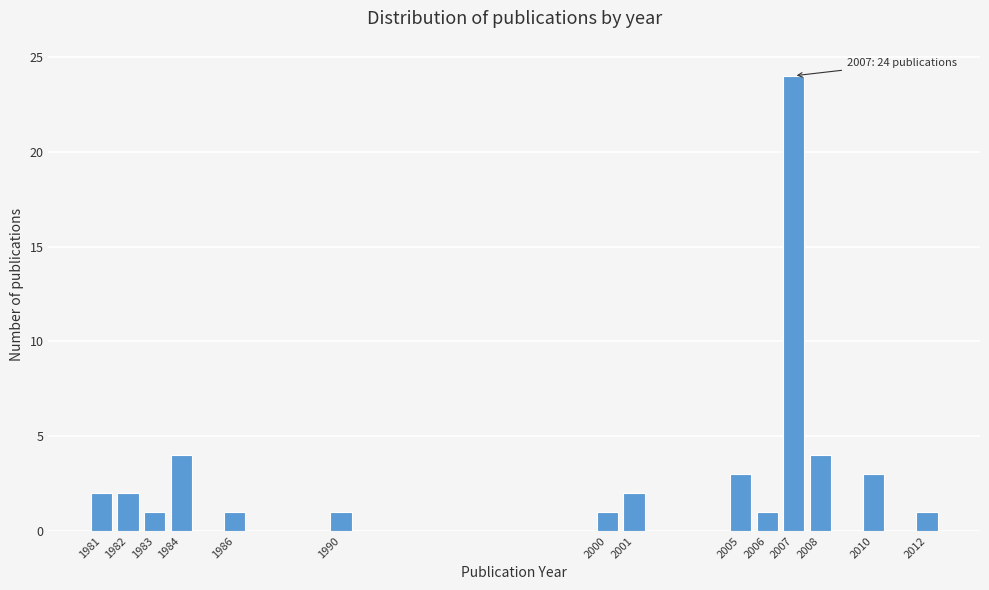

Reading left to right, transcribe all the data shown in this chart.

1981=2	1982=2	1983=1	1984=4	1986=1	1990=1	2000=1	2001=2	2005=3	2006=1	2007=24	2008=4	2010=3	2012=1